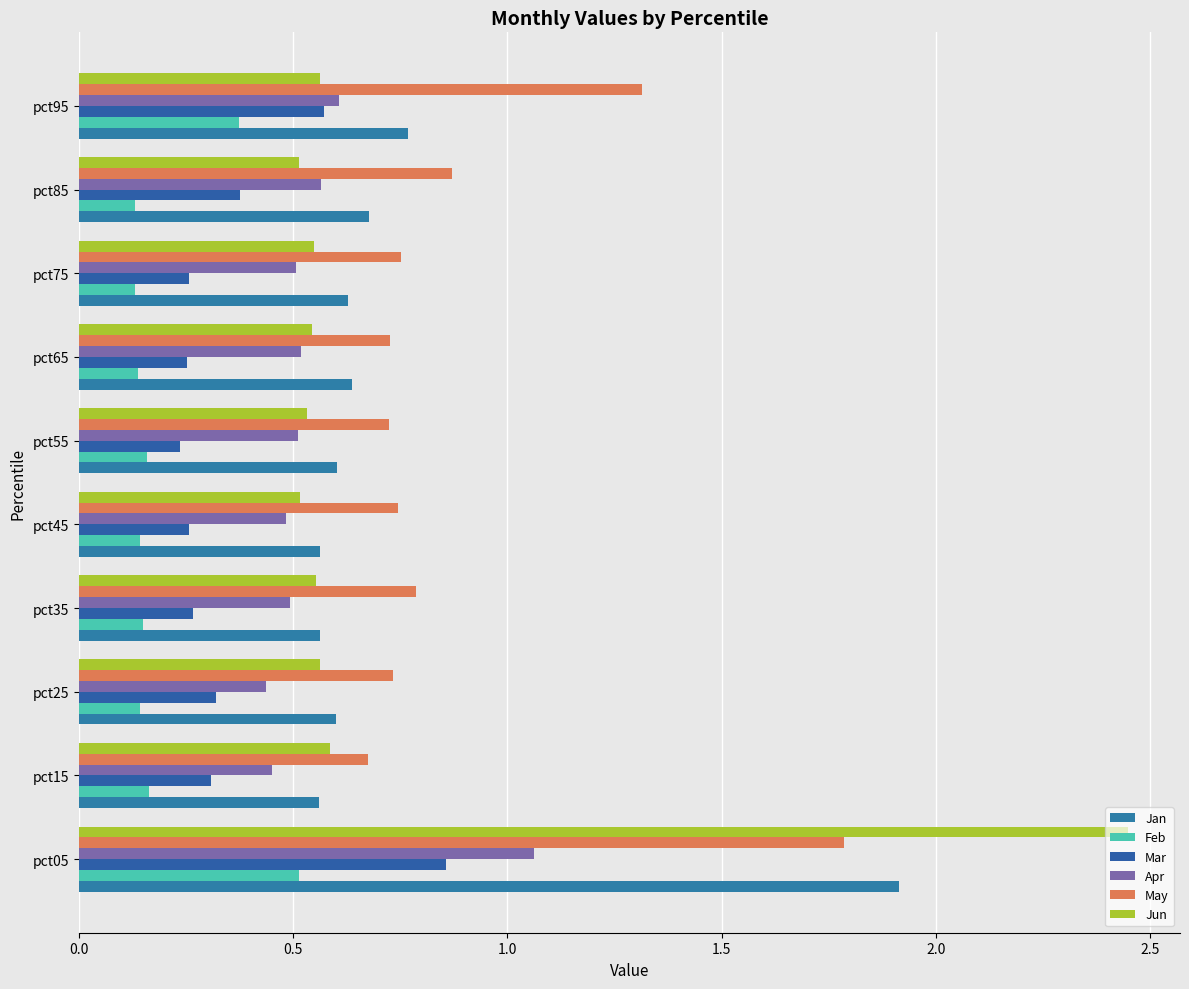

Count the number of data series in this chart.

6